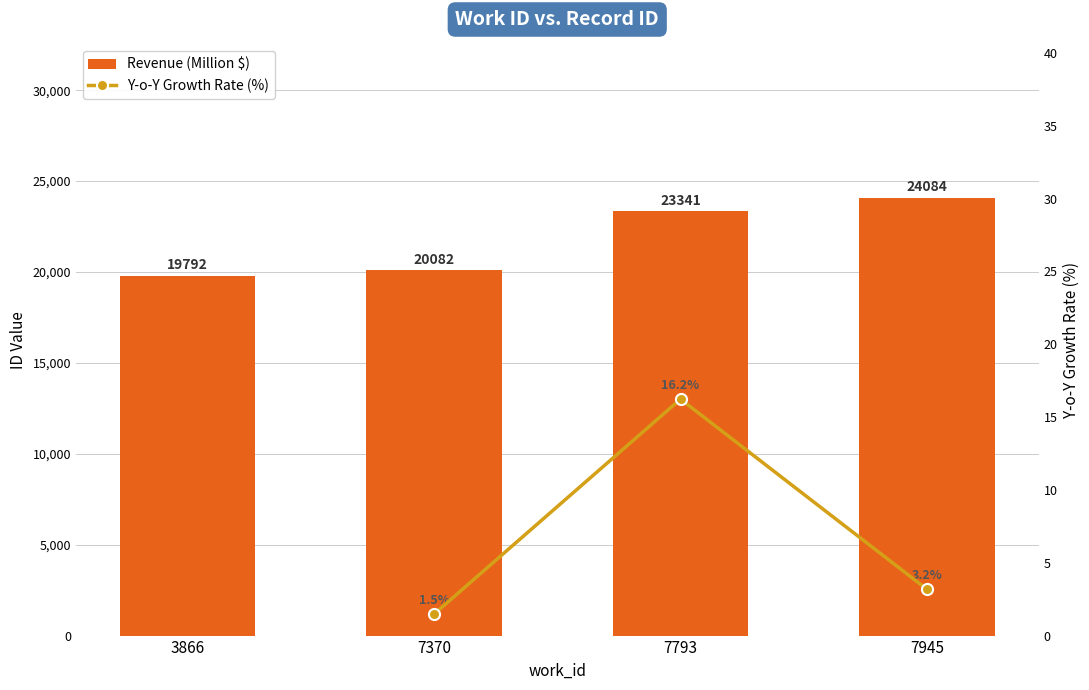

Reading right to left, extract all data points from this chart.

24084	23341	20082	19792